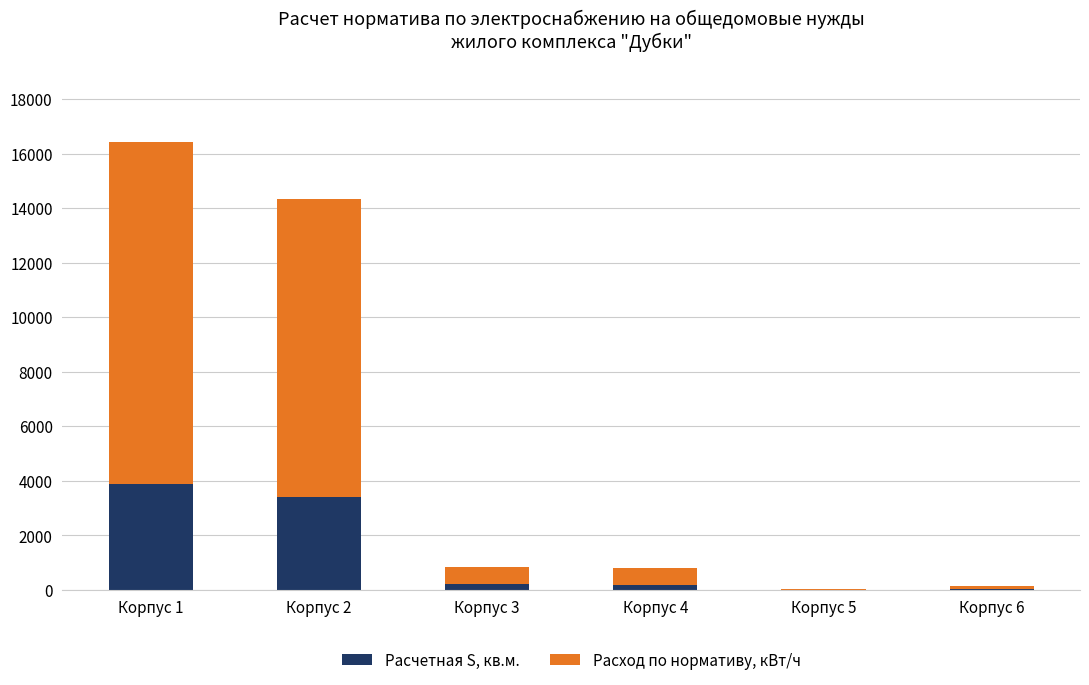

What is the highest value of the Расчетная S, кв.м. series?

3884.1